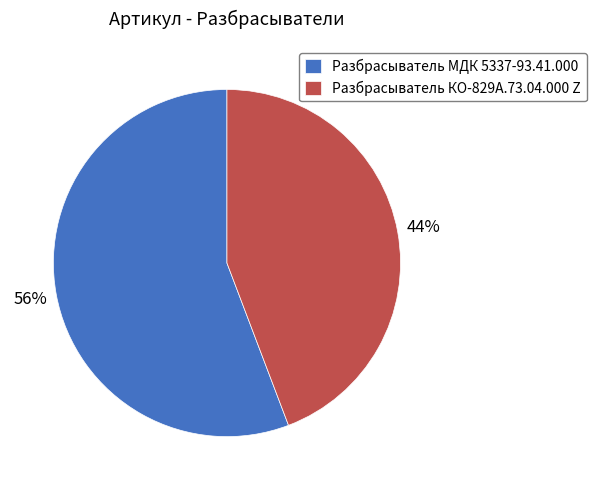

Combined, do Разбрасыватель КО-829А.73.04.000 Z and Разбрасыватель МДК 5337-93.41.000 account for over 50%?

Yes